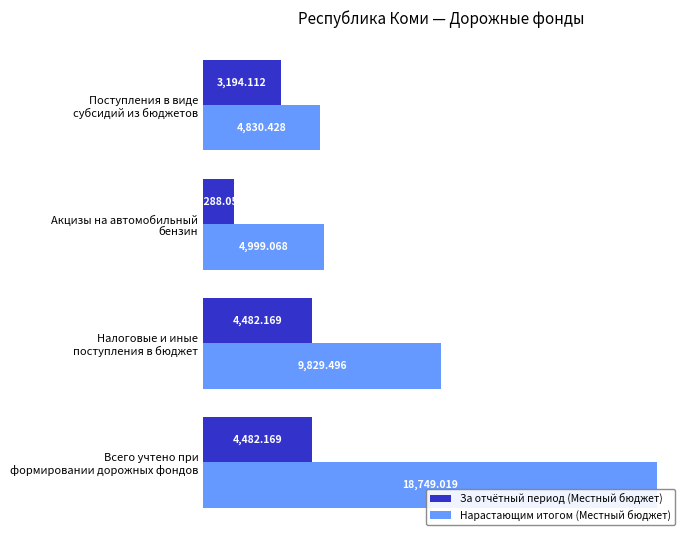

Which series has the largest range (max minus min)?

Нарастающим итогом (Местный бюджет)